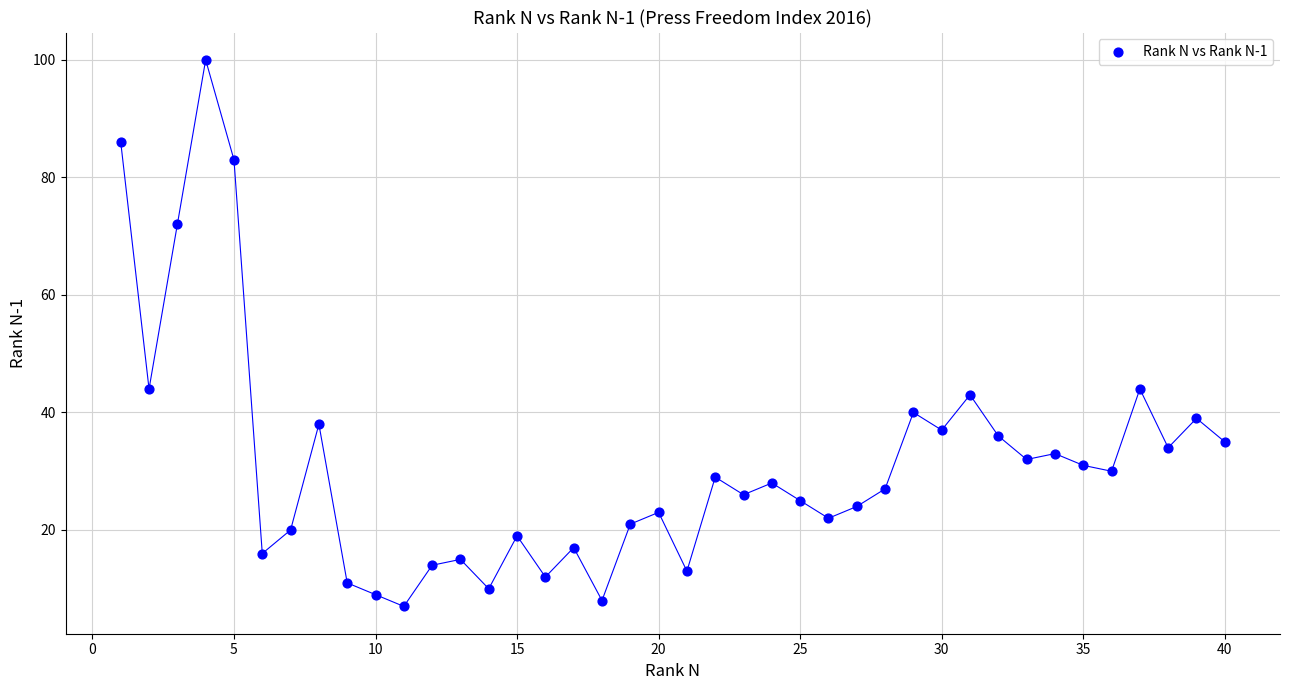

What is the range of Y values (max minus min)?

93